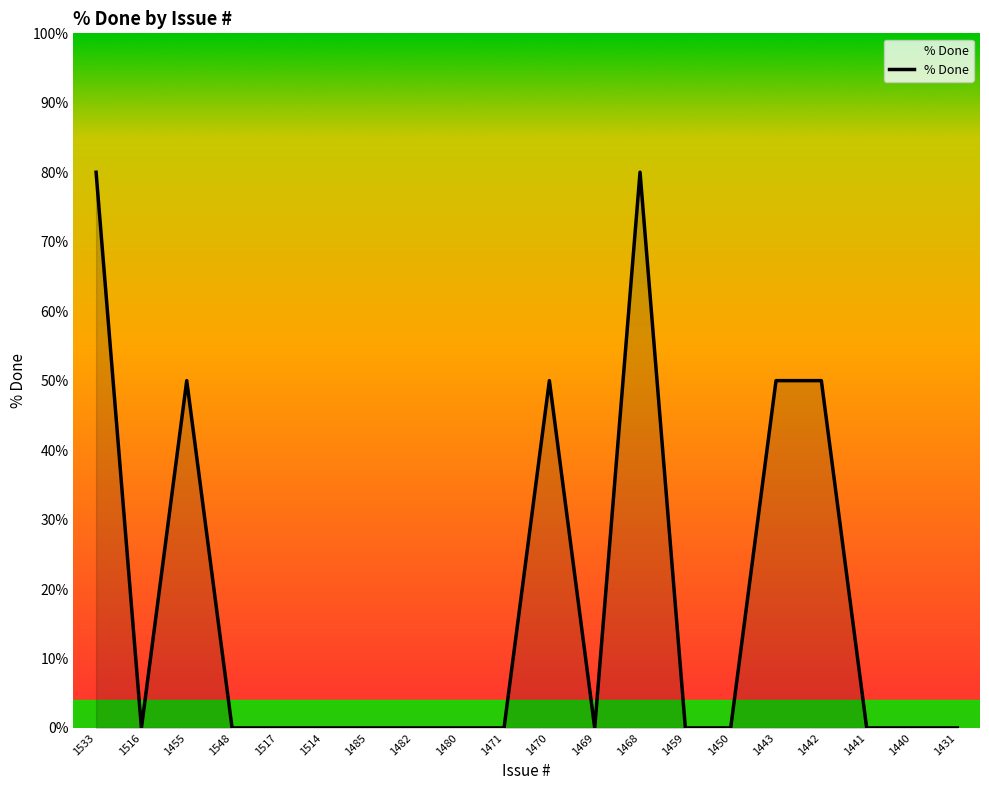

What position from the right is 1450?

6